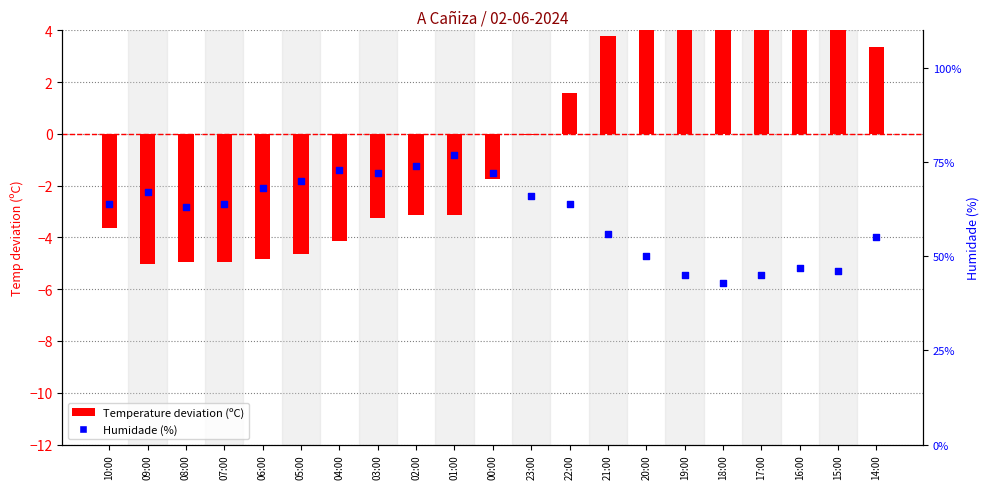

At how many categories does at least one series exceed 34?

21